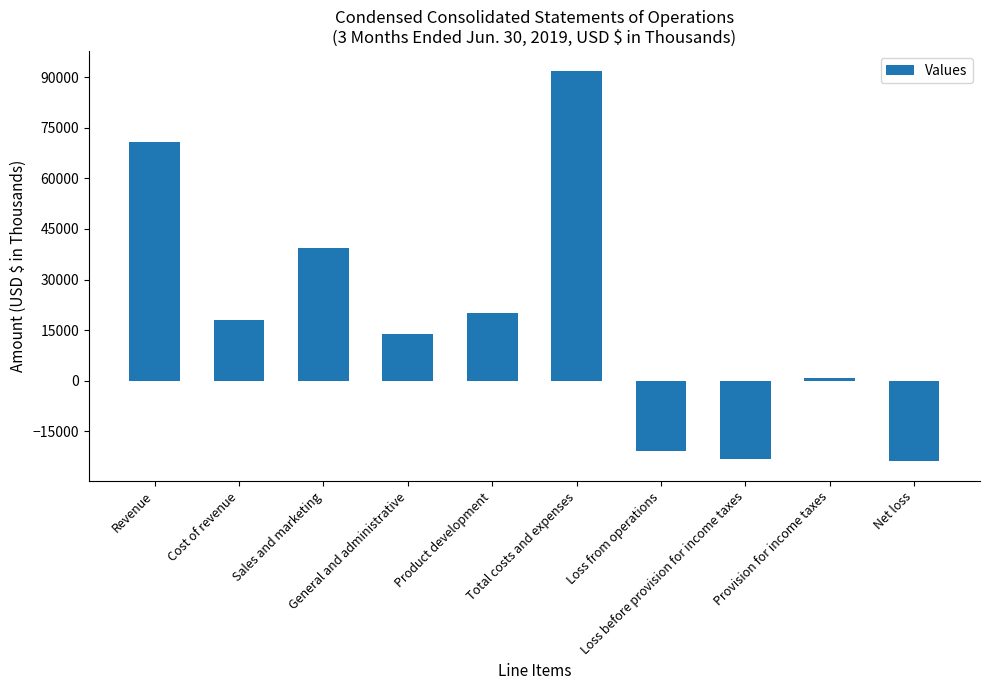

What is the value of the 9th bar from the left?

699